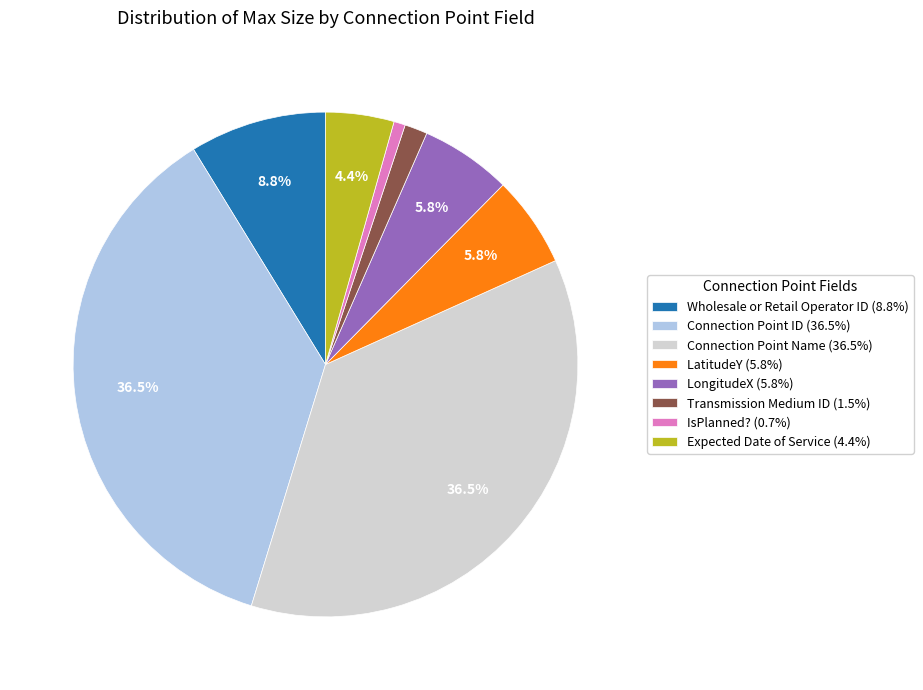

To the nearest percent, what is the difference between the largest and smallest slice percentages?

36%